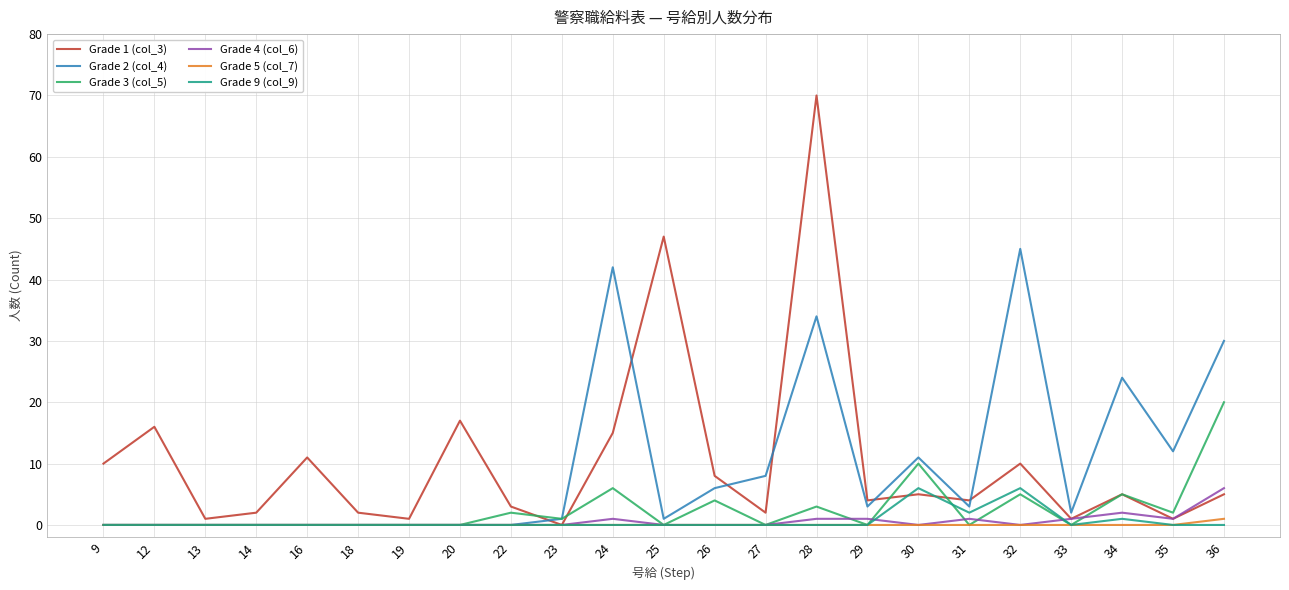

Which label corresponds to the largest value in the chart?

28